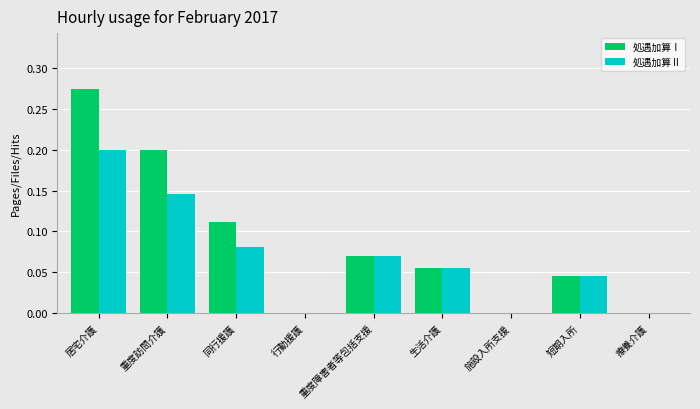

Is the value of 処遇加算Ⅱ at 同行援護 greater than the value of 処遇加算Ⅰ at 同行援護?

No